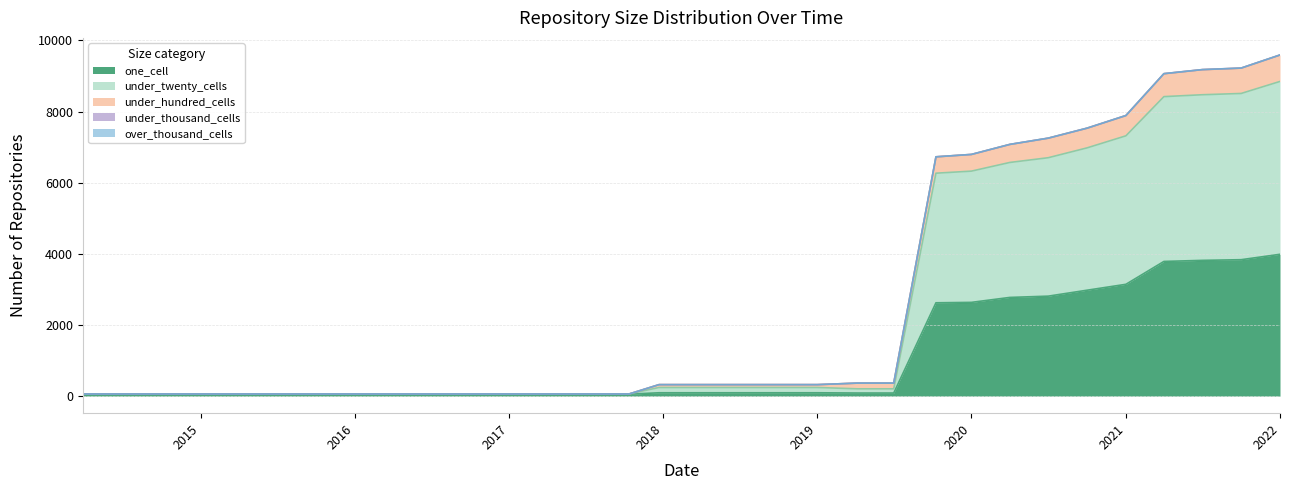

Is it true that one_cell equals 3988 at 2022?

True